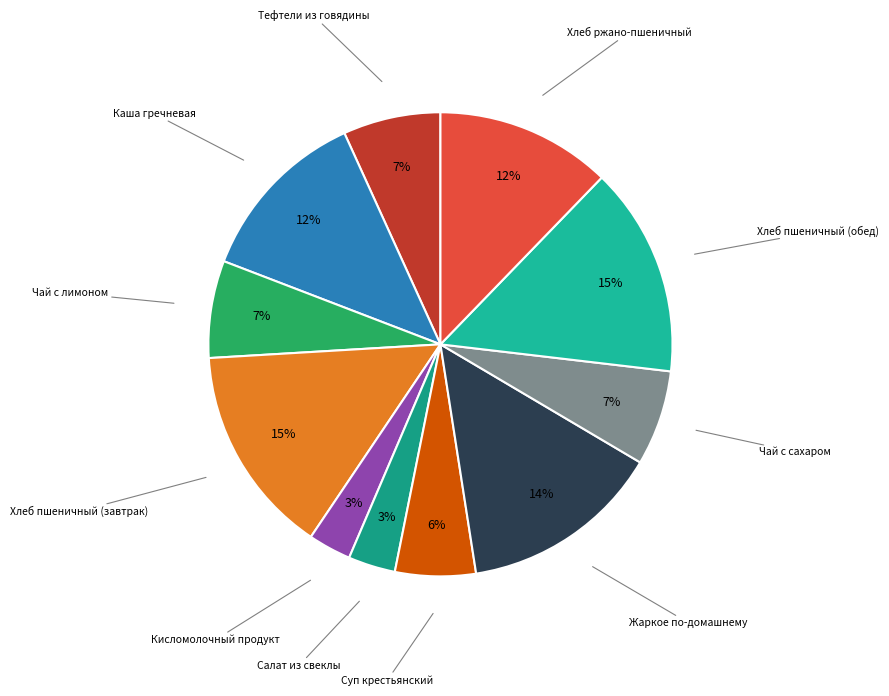

To the nearest percent, what is the average slice percentage?

9%